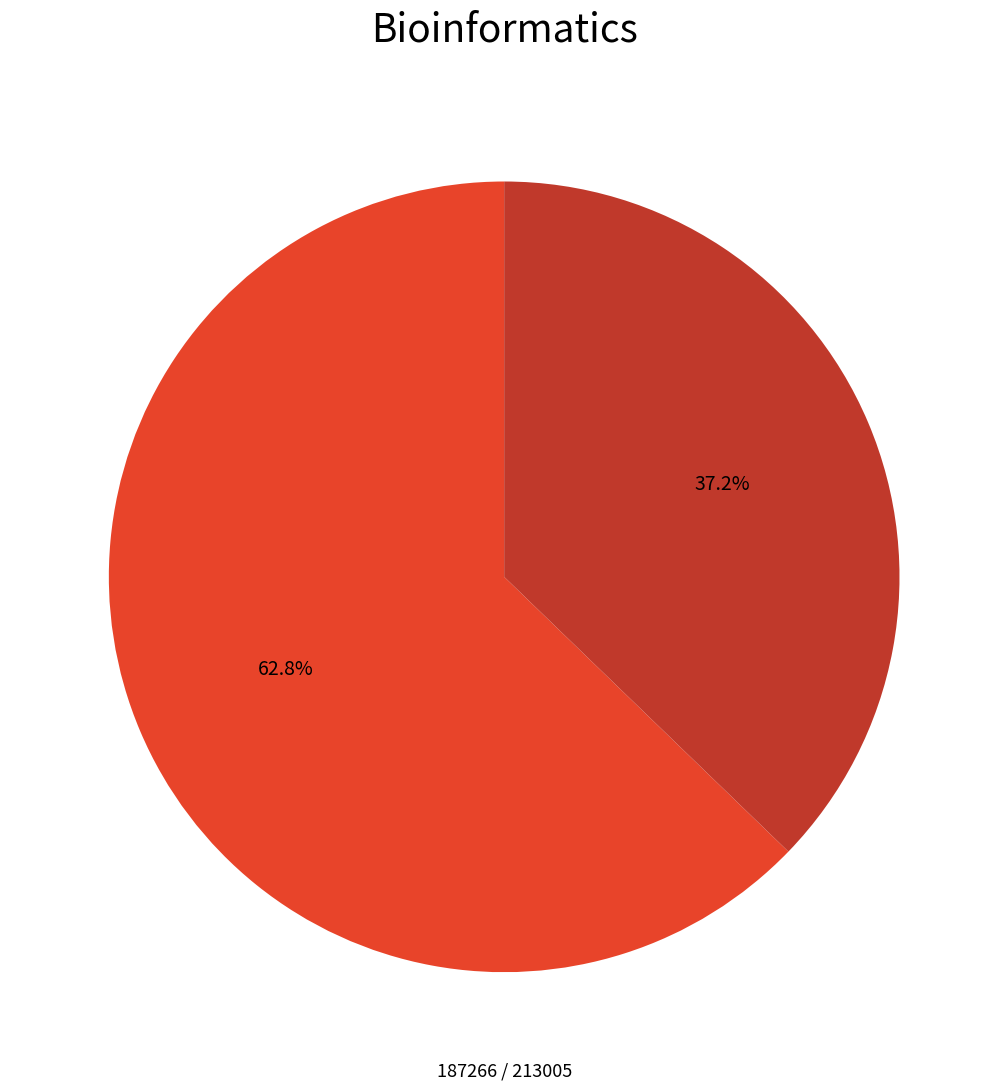

Does any single category account for the majority?

Yes